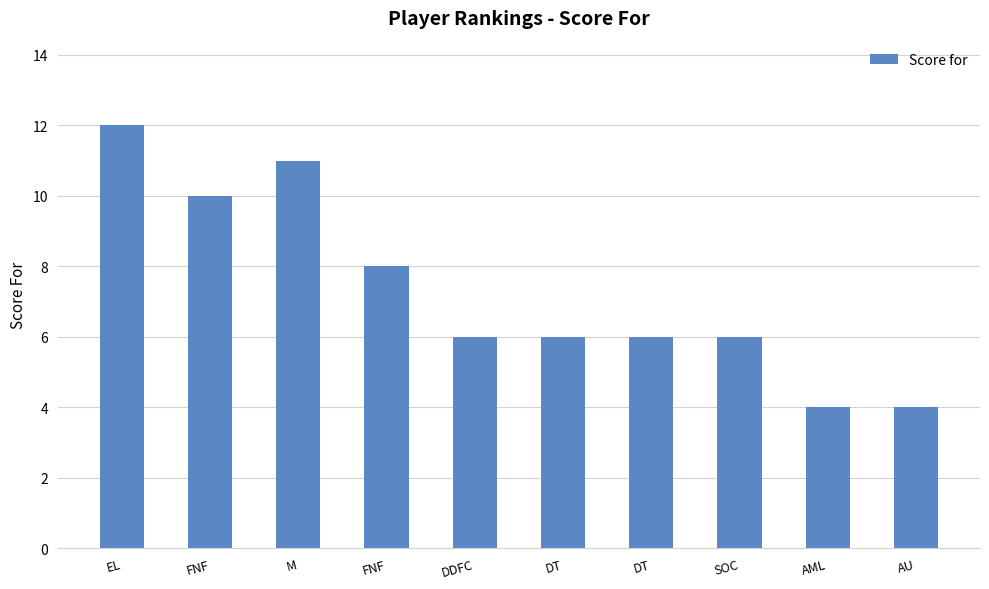

Read the value at AML.

4